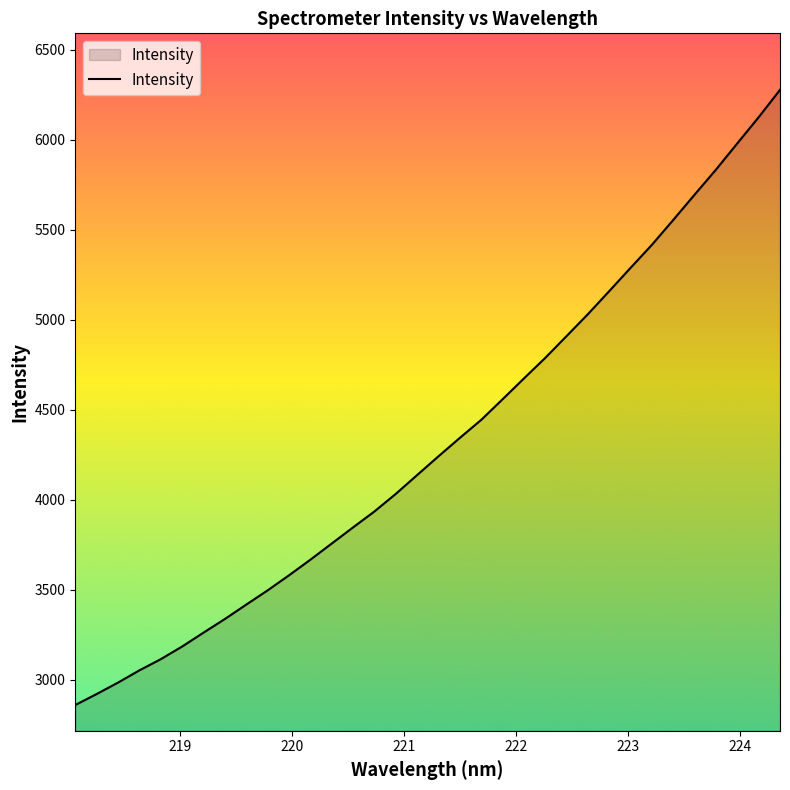

What is the smallest value displayed?

2860.2